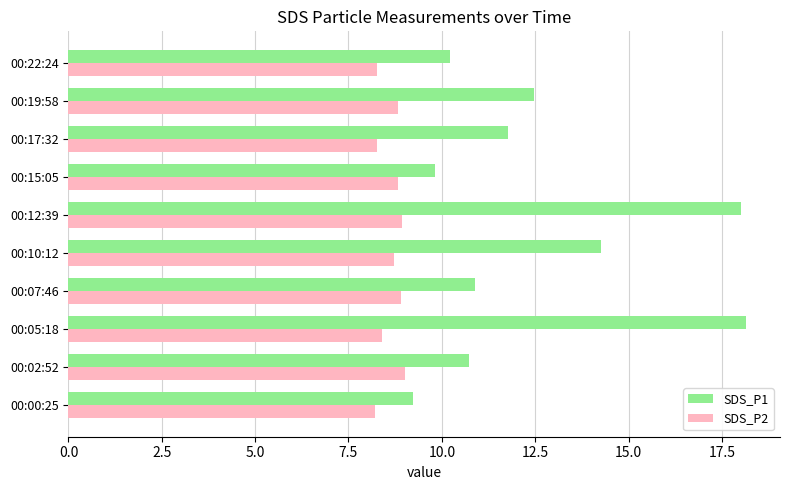

Which series changed the most between 00:12:39 and 00:19:58?

SDS_P1